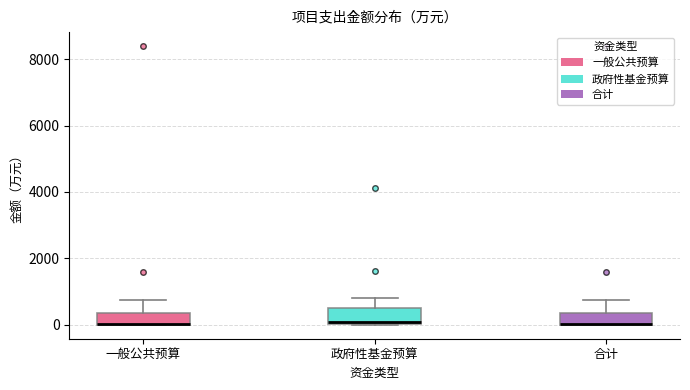

Where is the lower edge of the box for 一般公共预算 on the y-axis? The values are not printed on the chart, so give them approximately, as read against the axis.

0